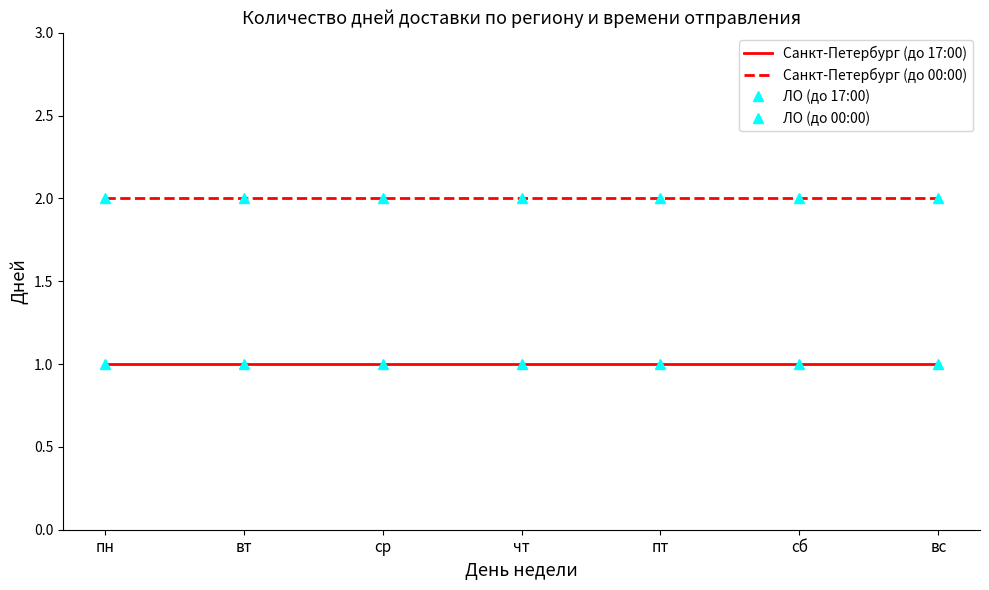

At how many categories does at least one series exceed 1?

7